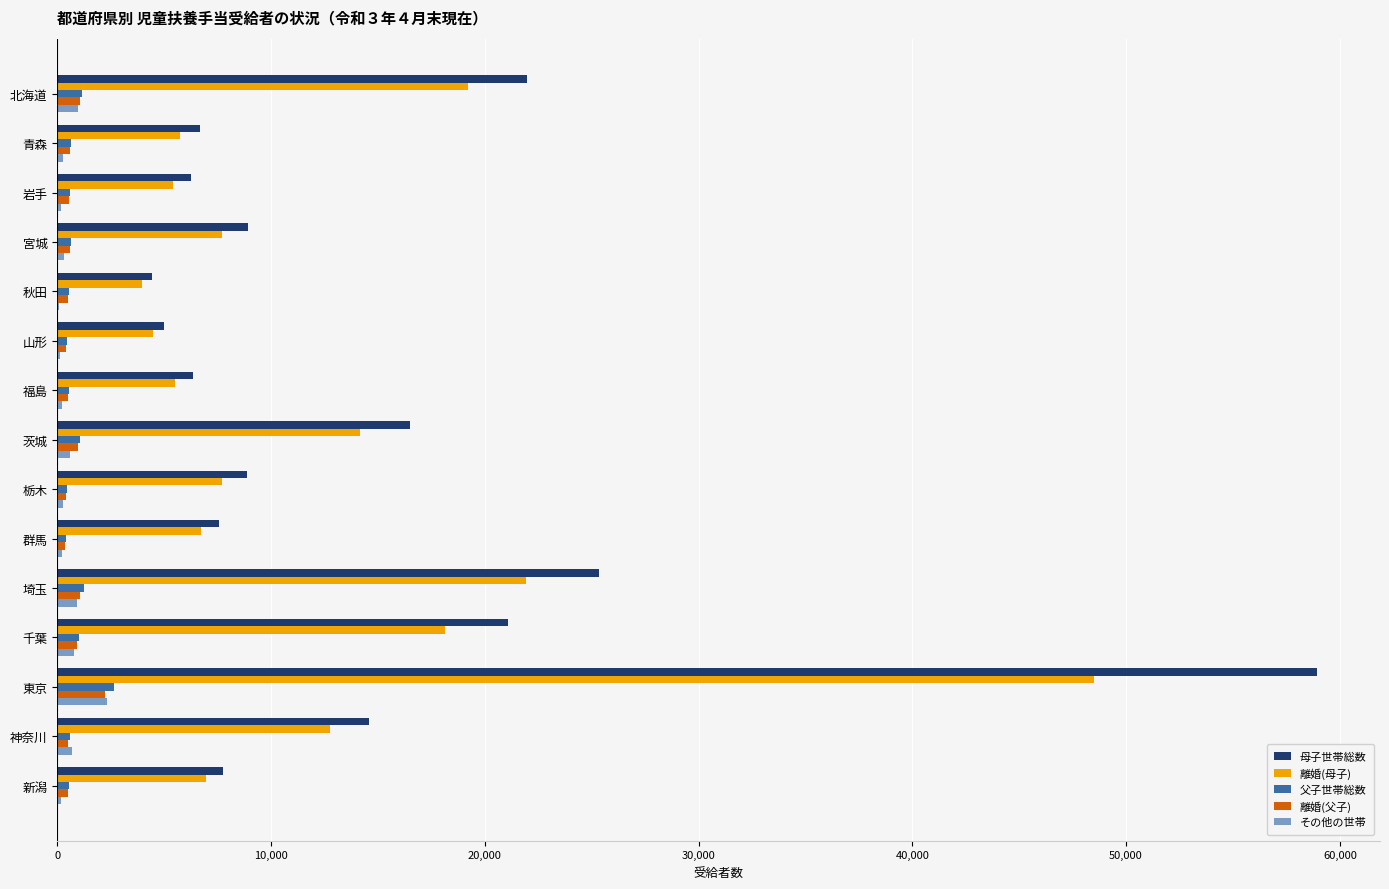

At which category does the chart reach its peak across all series?

東京